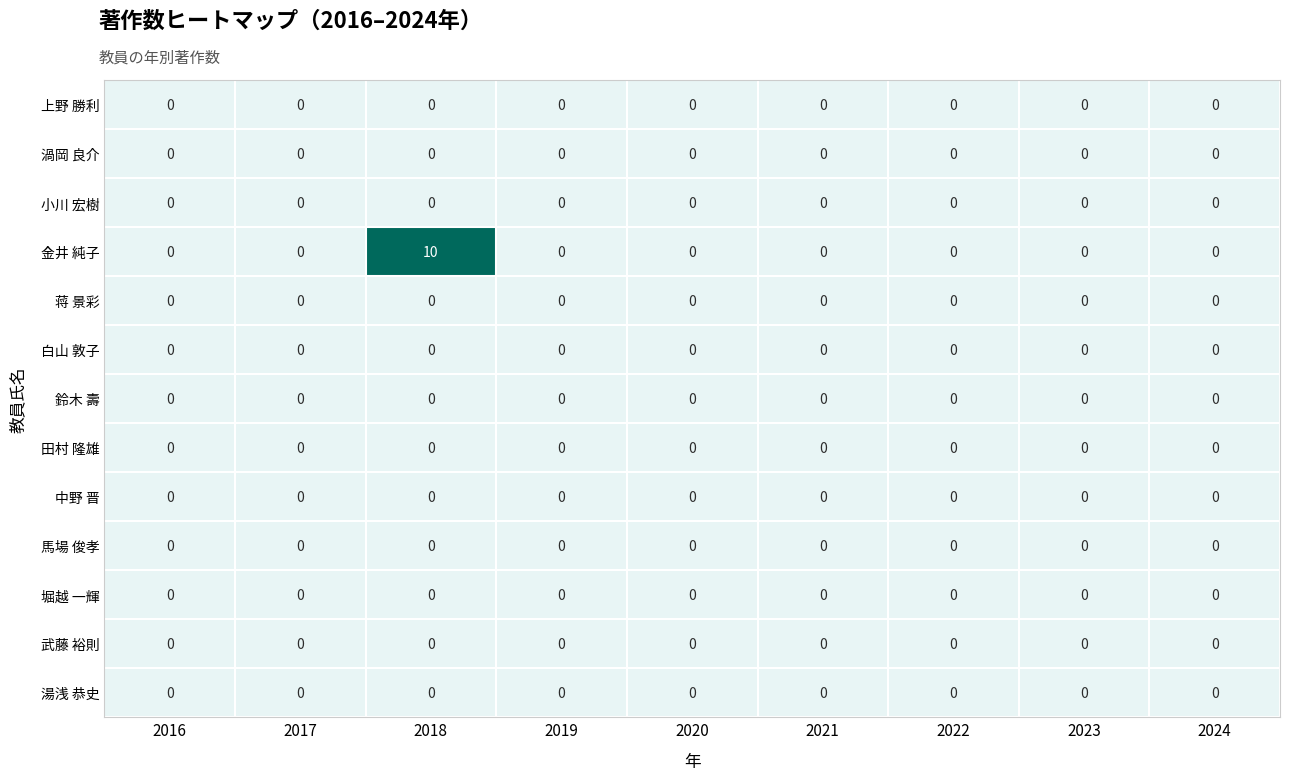

True or false: 白山 敦子 has a value of 0 at 2023.

True